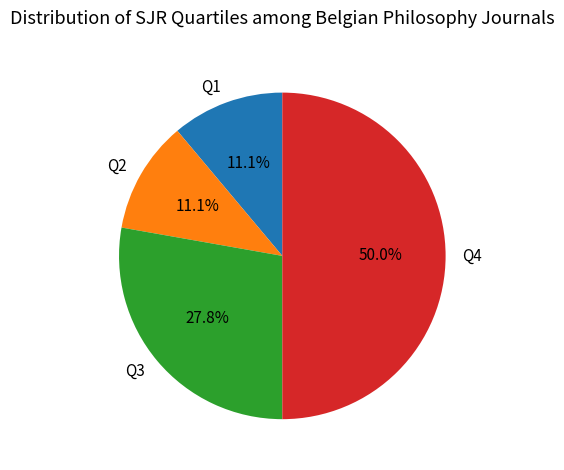

Is it true that Q3 is 28% of the pie?

True